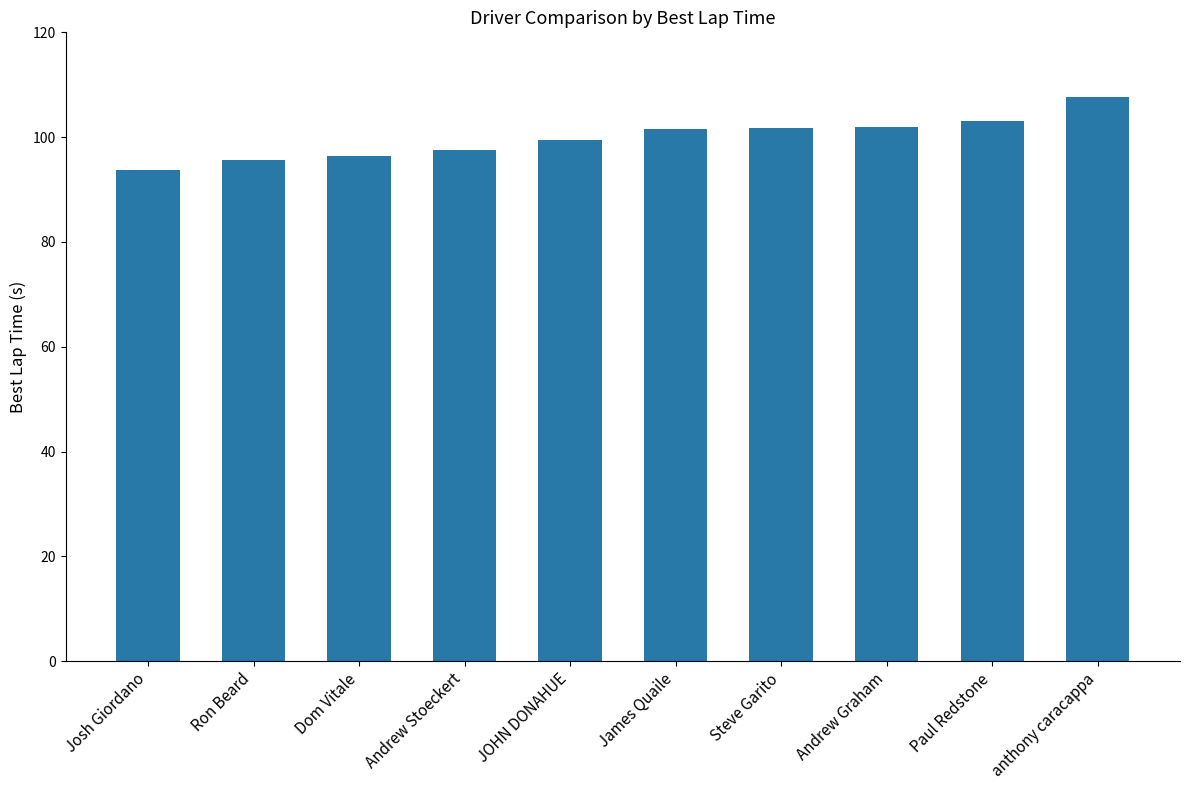

At which label is the value closest to 100?

JOHN DONAHUE